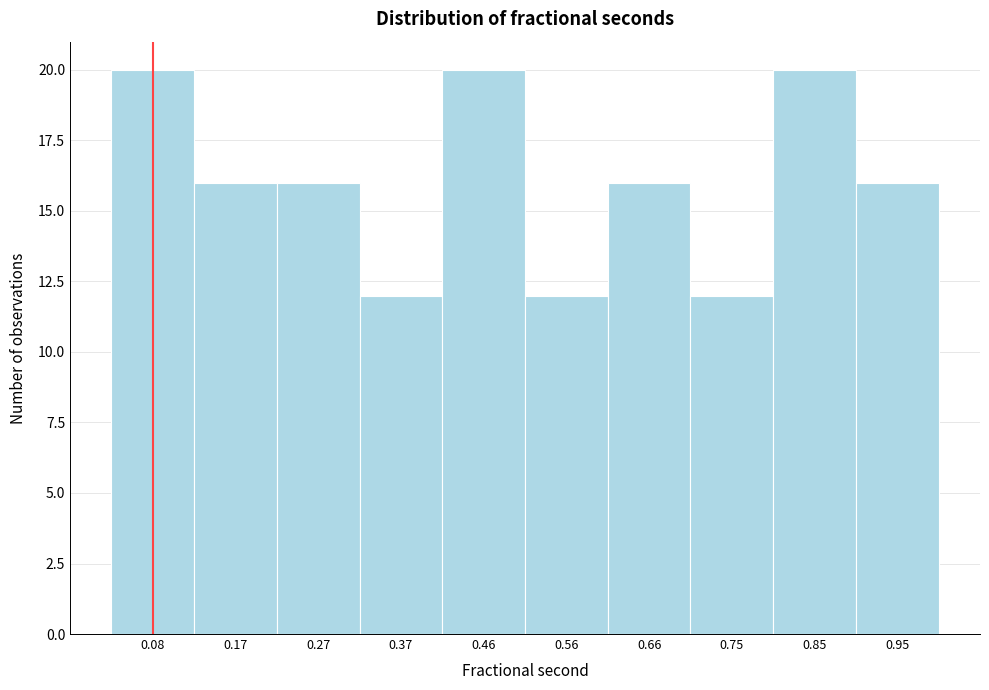

What is the height of the bar covering 0.03 to 0.12 on the x-axis? Neither the bar edges nor the heights are printed on the chart, so give them approximately, as read against the axes.

20